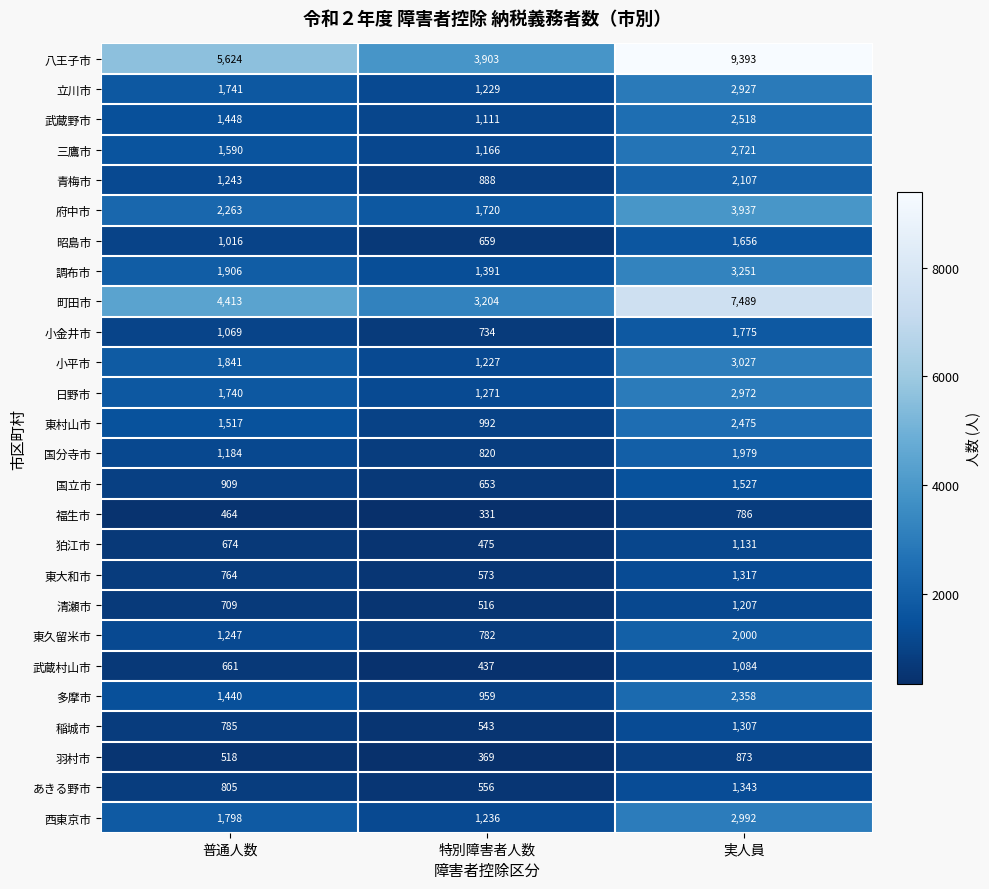

The 八王子市 series shows 9393 at 実人員. True or false?

True